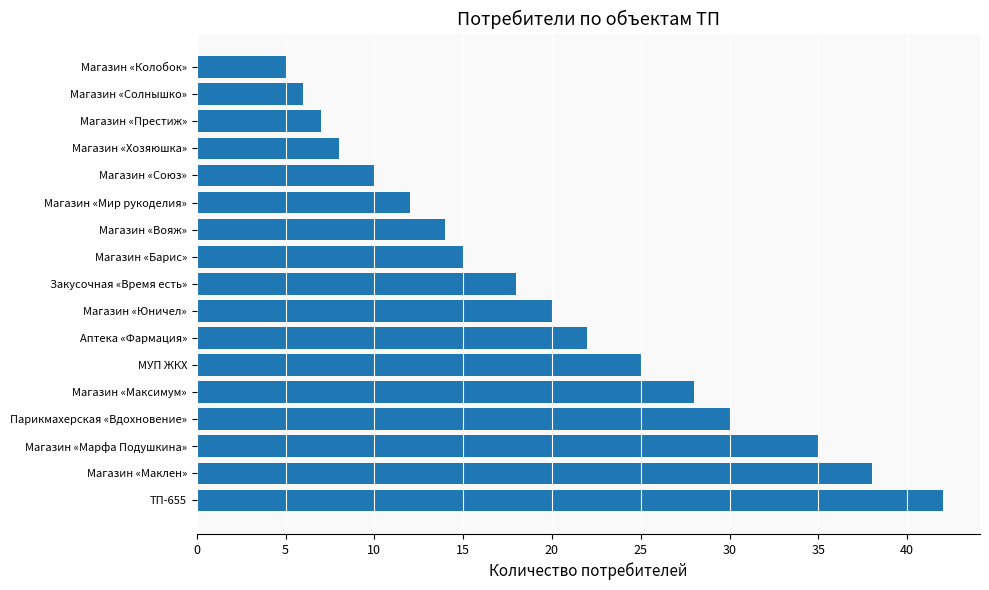

Is it true that the value at Магазин «Союз» is 10?

True